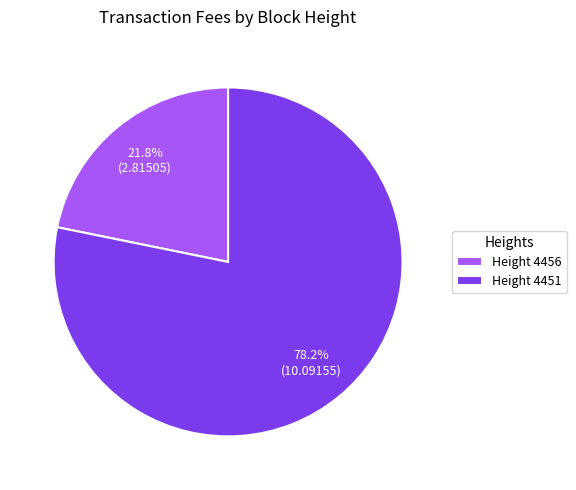

Count the number of slices in the pie.

2